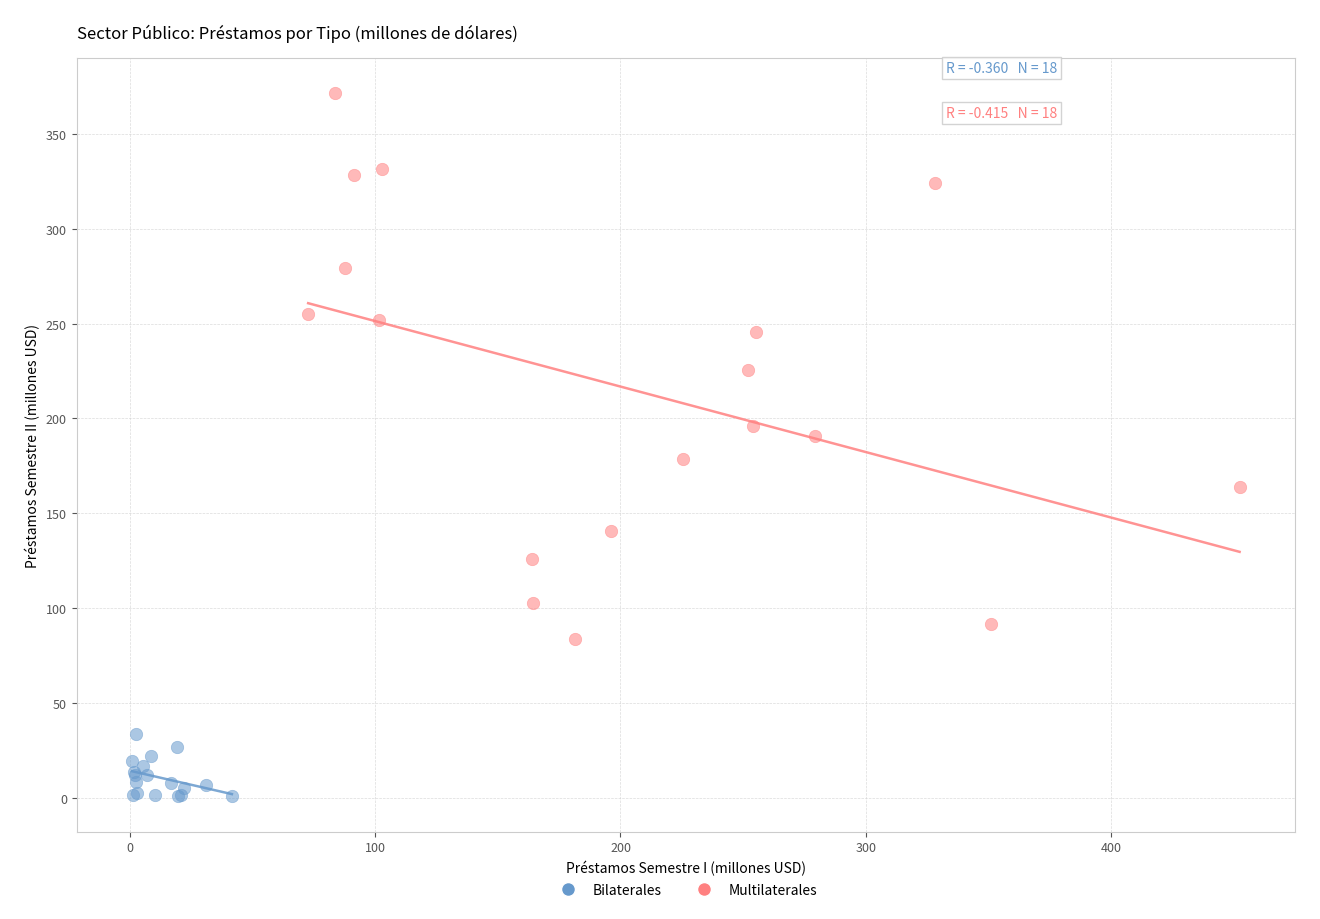

Which series contains the highest Y value?

Multilaterales